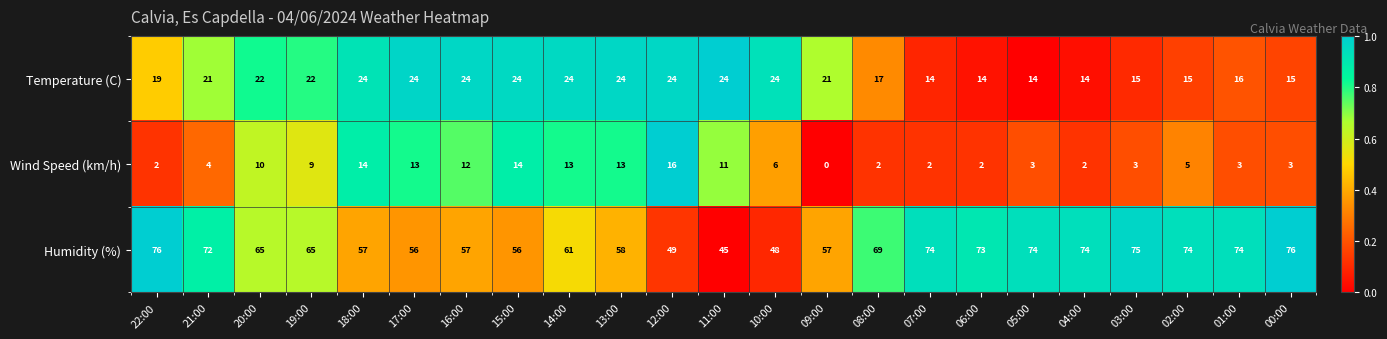

At which category is the sum across all series the highest?

14:00